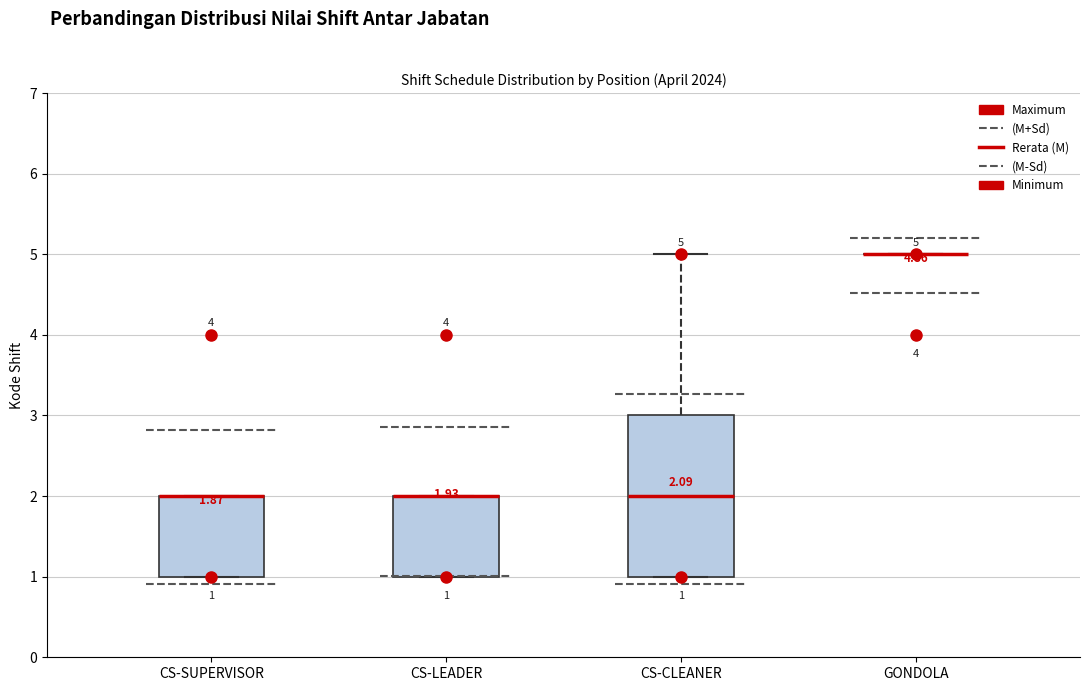

Comparing the boxes themselves (not the whiskers), which one is the tallest?

CS-CLEANER